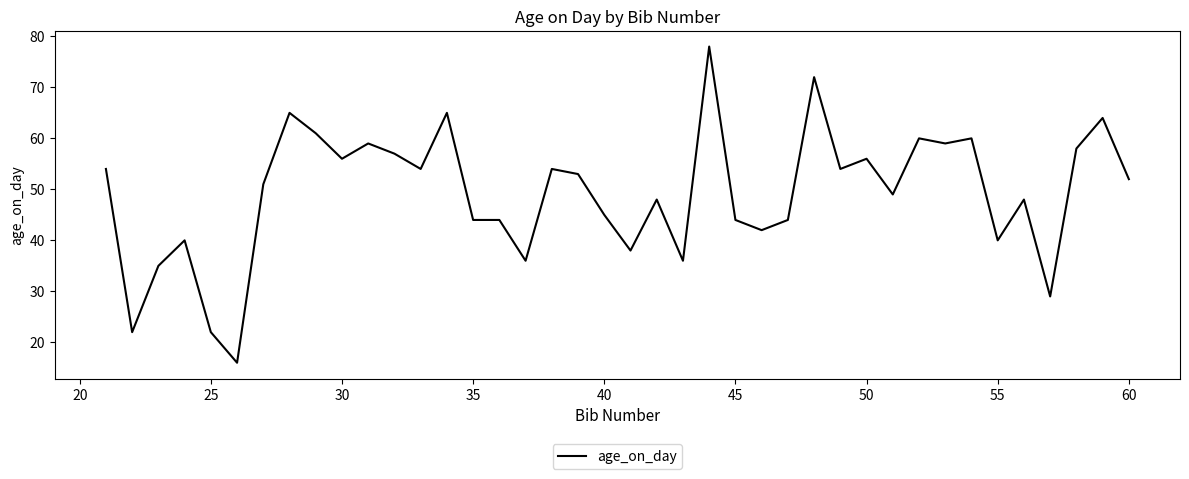

What is the minimum value shown in the chart?

16